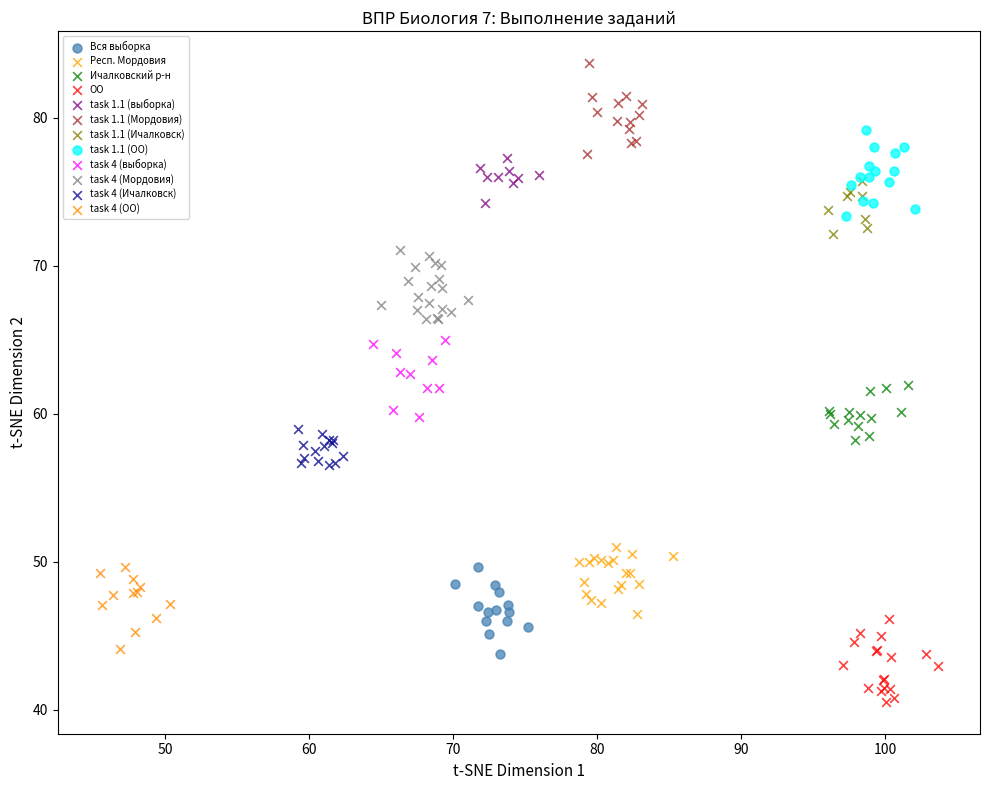

Which series contains the highest Y value?

task 1.1 (Мордовия)